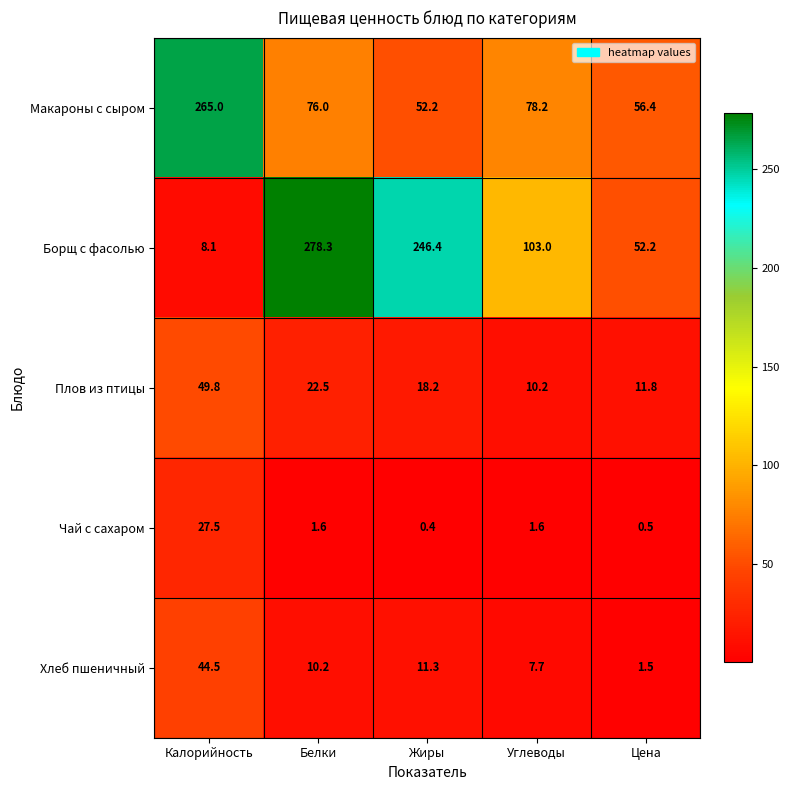

List the series in order of their peak value, lowest first.

Чай с сахаром, Хлеб пшеничный, Плов из птицы, Макароны с сыром, Борщ с фасолью